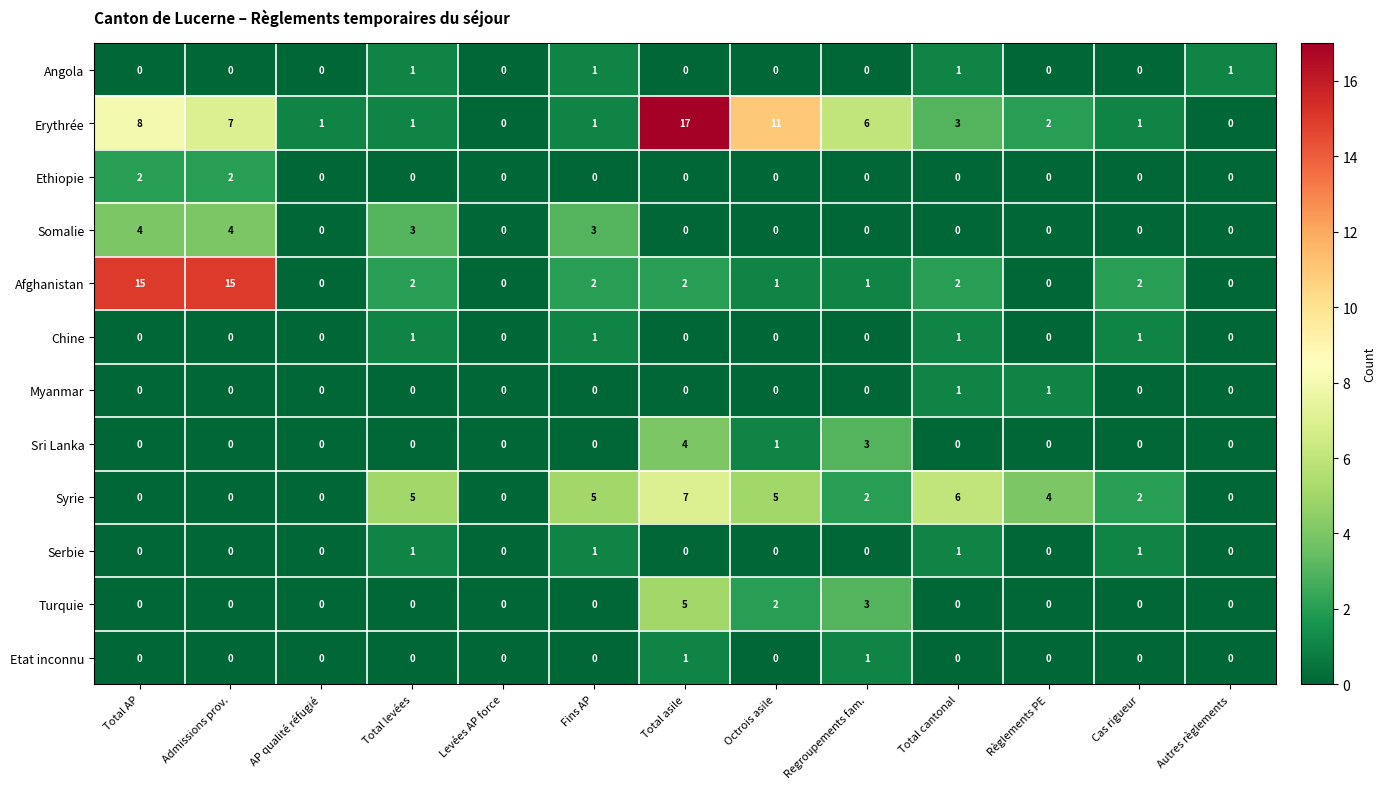

How many positive values does the Serbie series have?

4